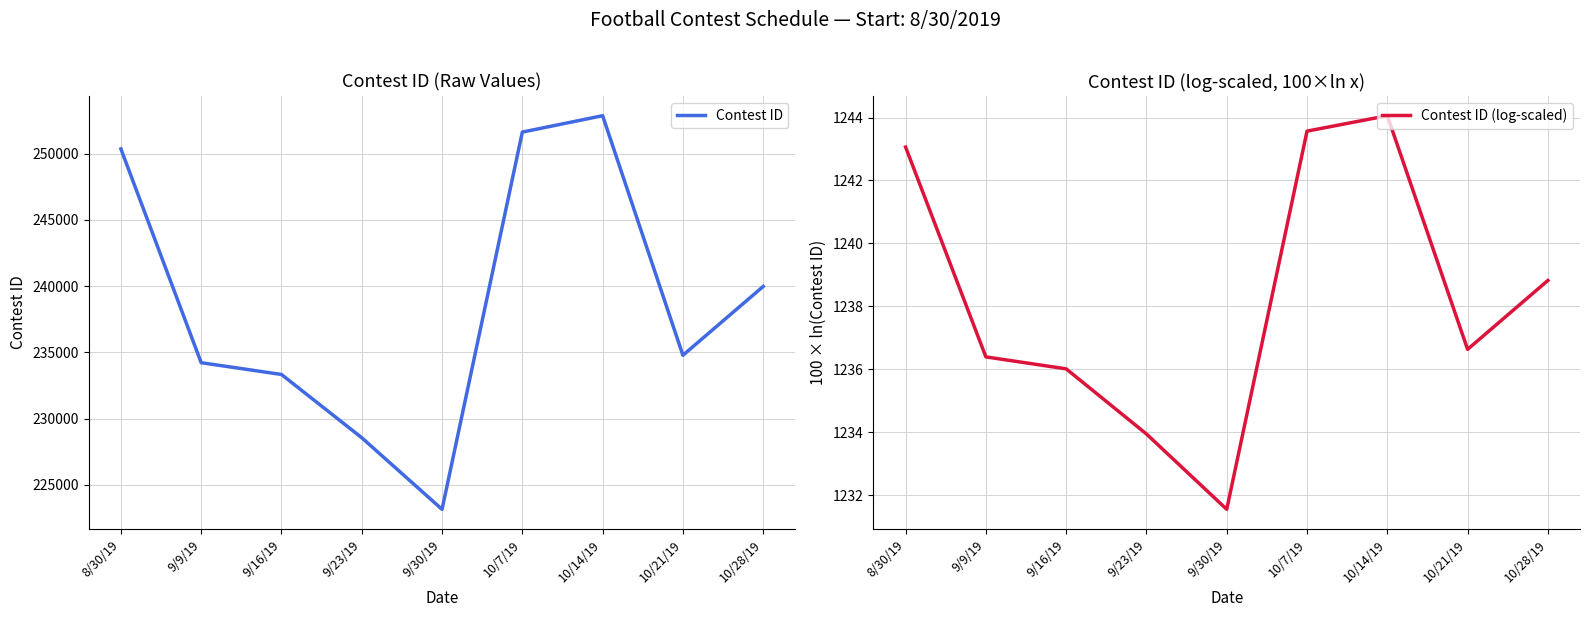

How many lines are shown in the chart?

2